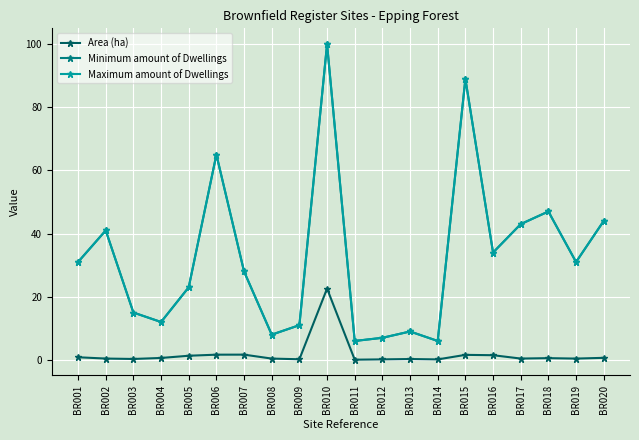

Is this an area chart (filled region under the line)?

No